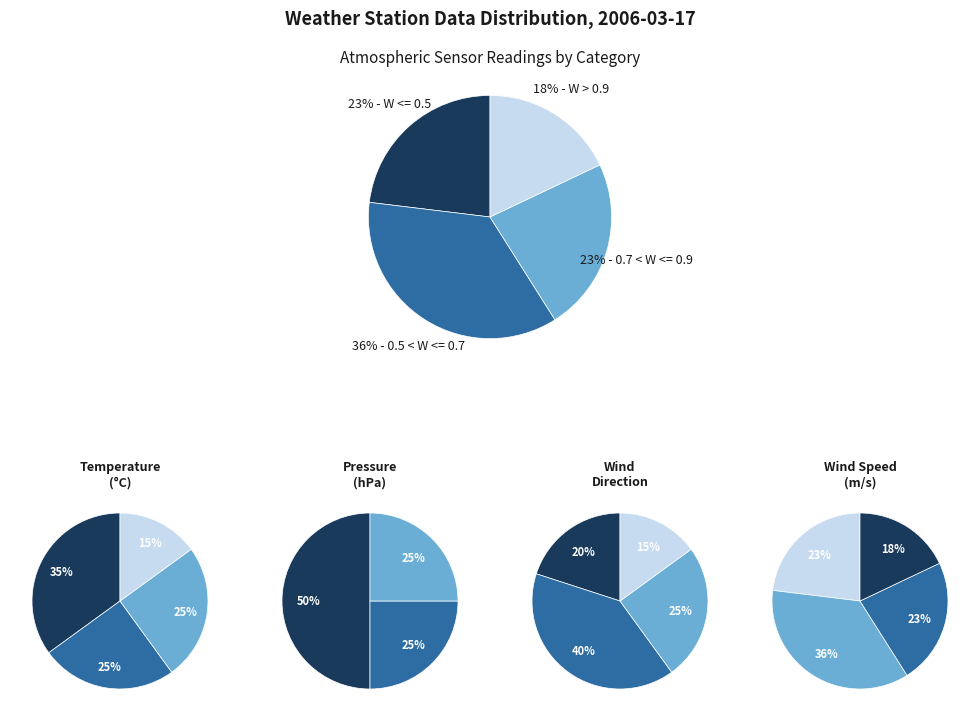

Is 00:19 the majority of the pie?

No